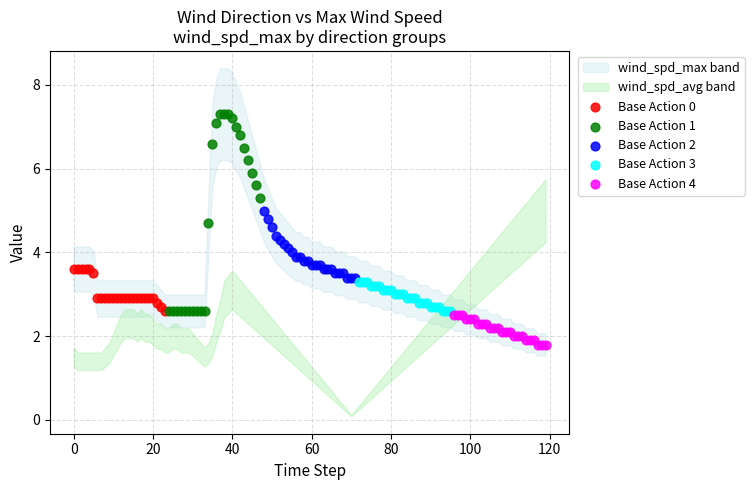

Which series reaches the minimum Y coordinate?

Base Action 4